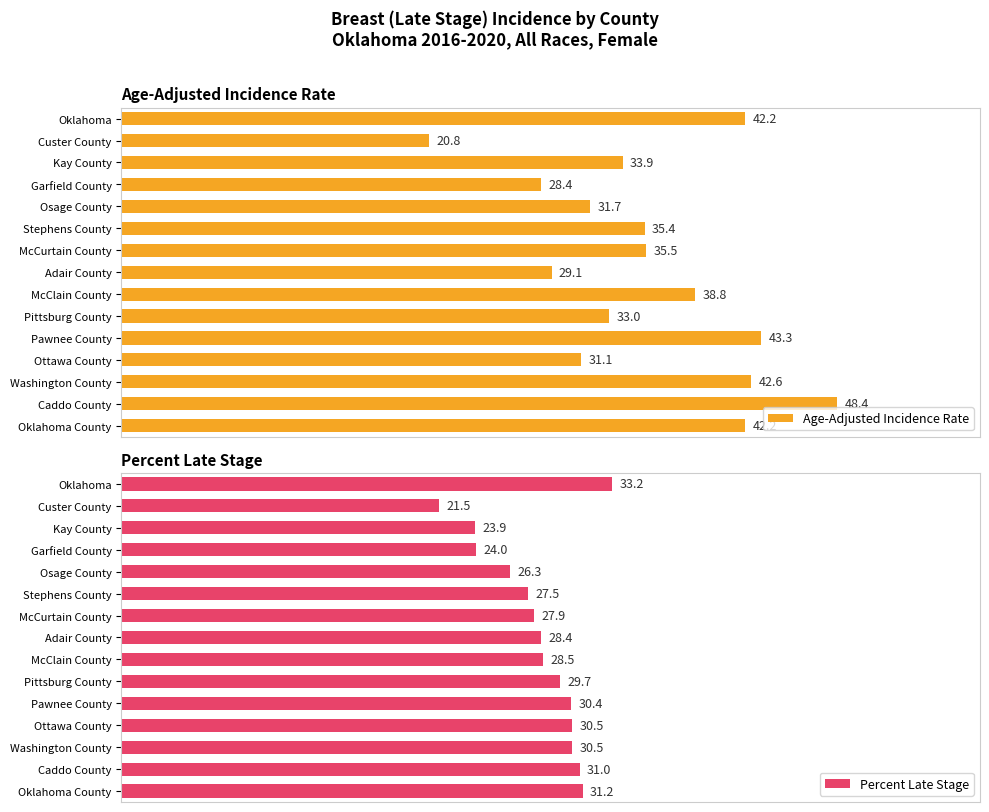

Which category has the lowest value in the Age-Adjusted Incidence Rate series?

Custer County